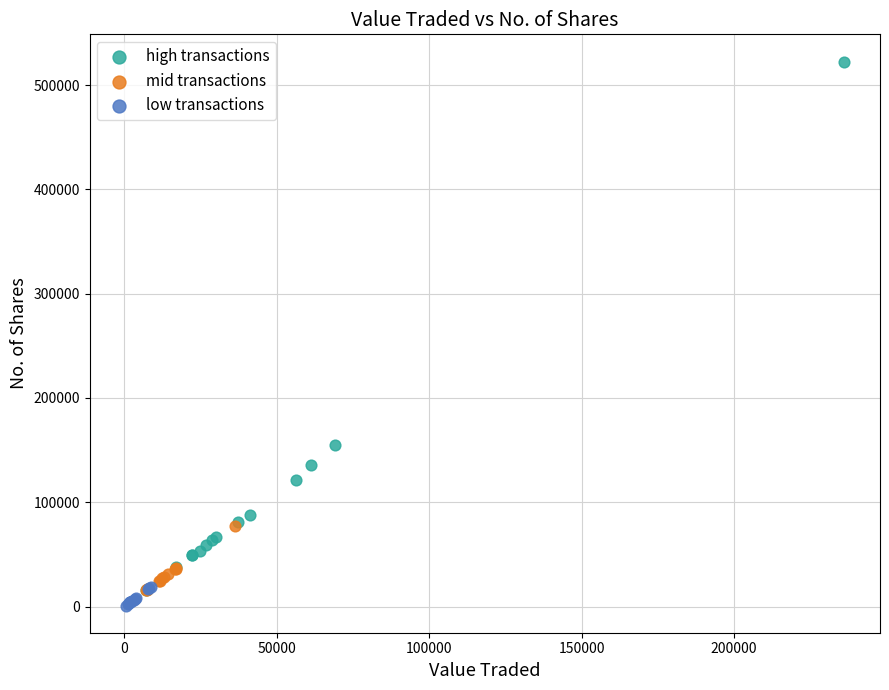

Which series reaches the minimum Y coordinate?

low transactions